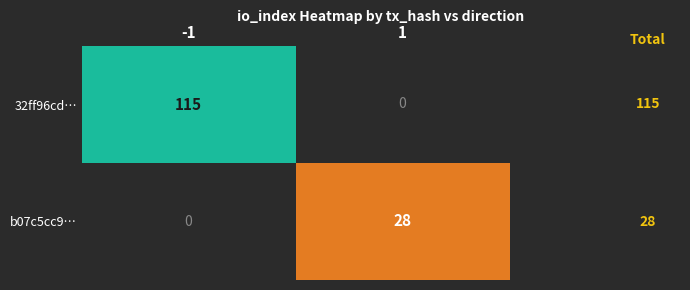

What is the difference between the maximum and minimum values in the 32ff96cd… series?

115